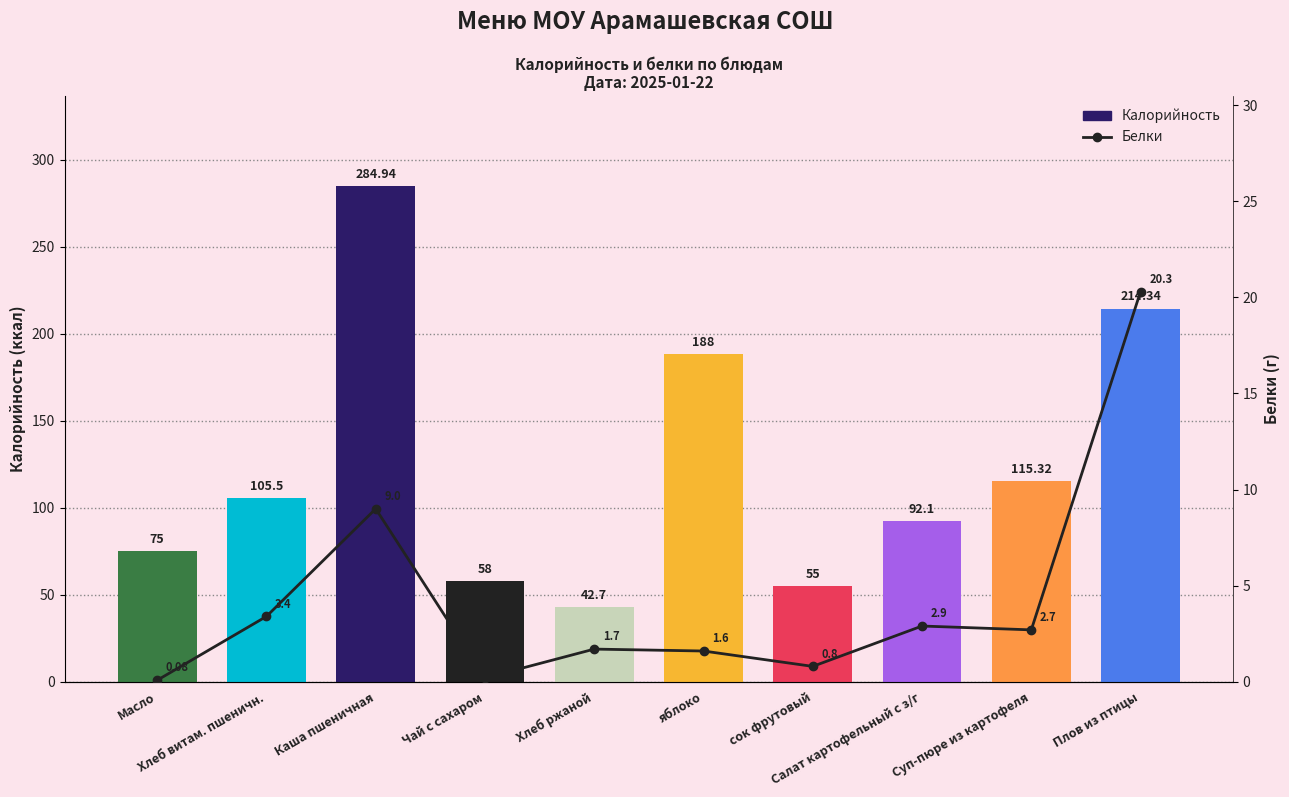

What is the sum of all Калорийность values?

1230.9